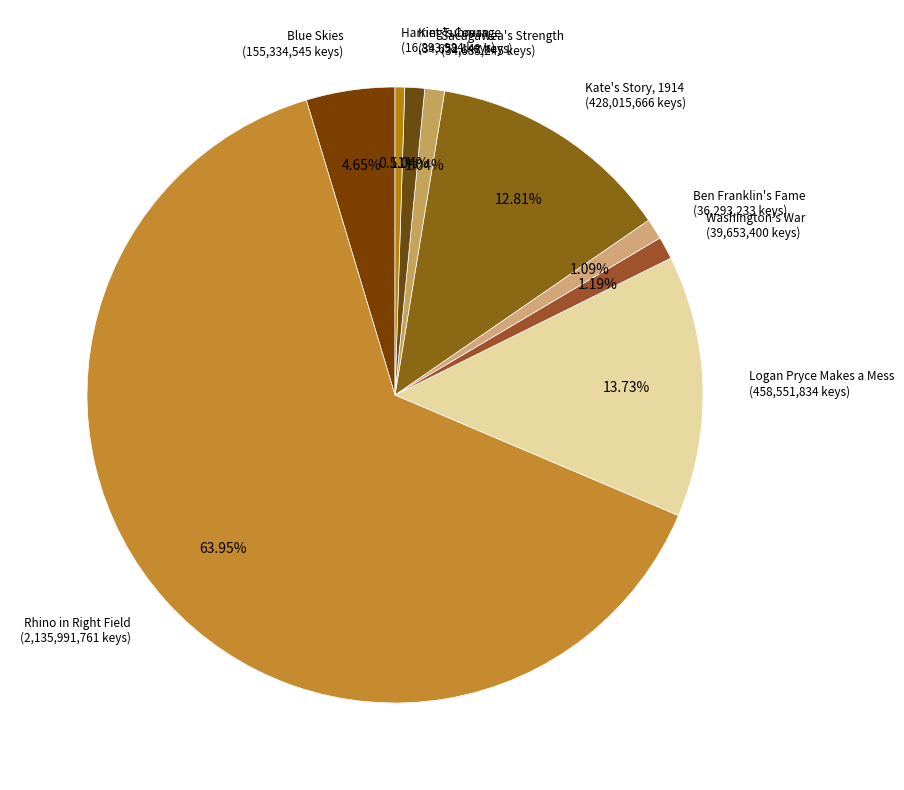

What is the ratio of the value at Sacagawea's Strength to the value at Kate's Story, 1914?

0.1